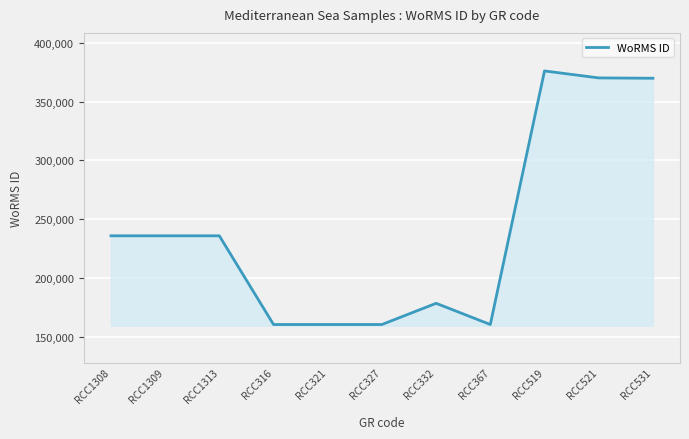

What is the sum of the values at RCC1308 and RCC327?

396527